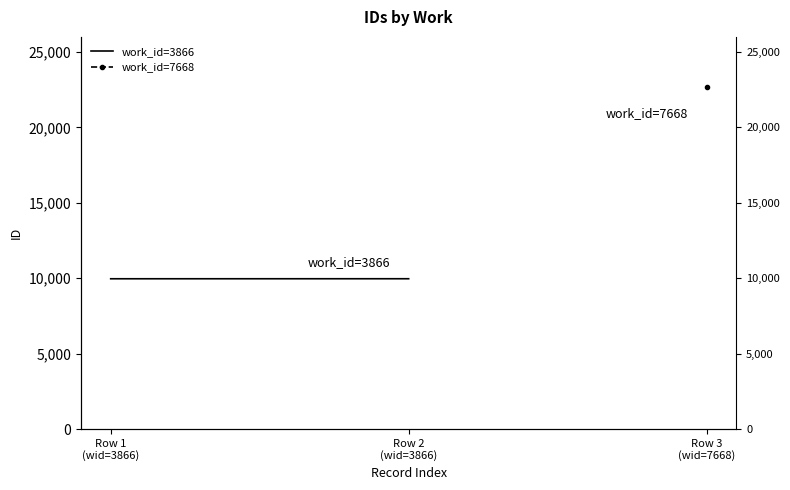

Count the number of categories in the chart.

2